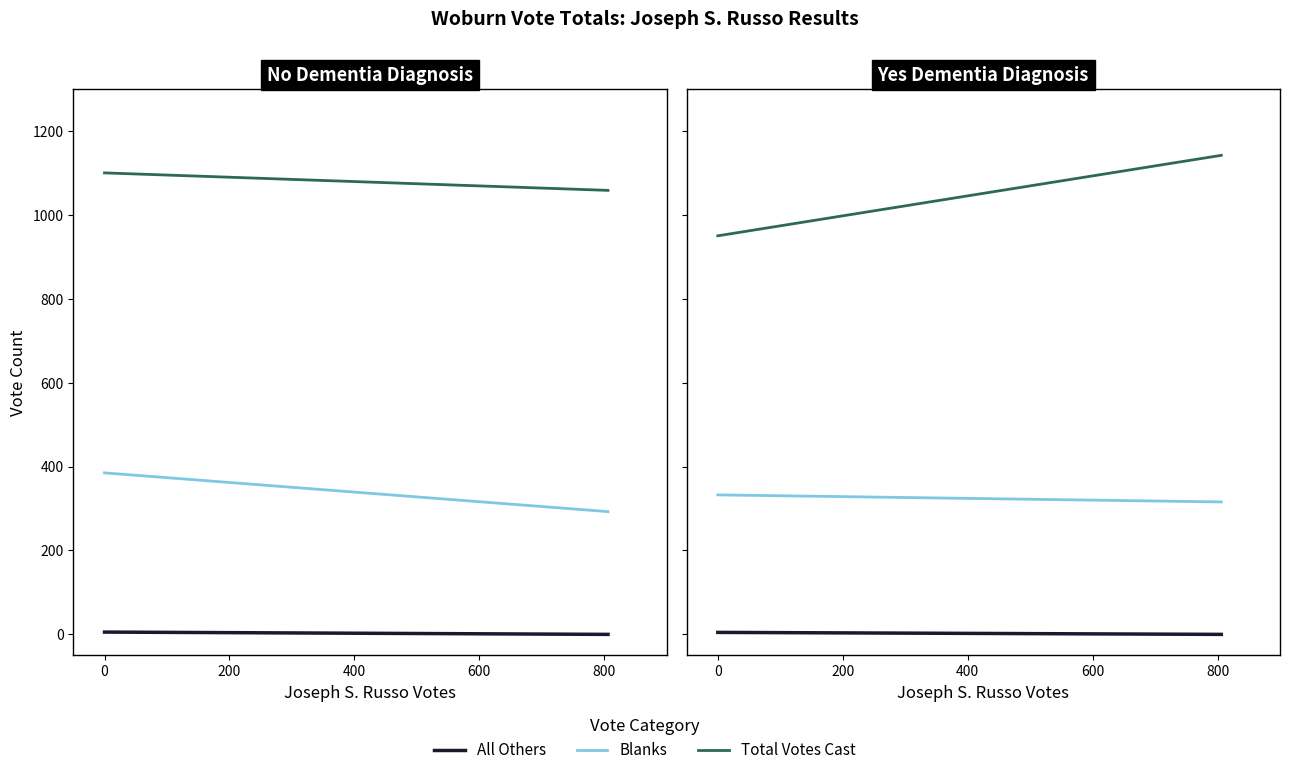

What is the lowest value of the Blanks series?

315.7